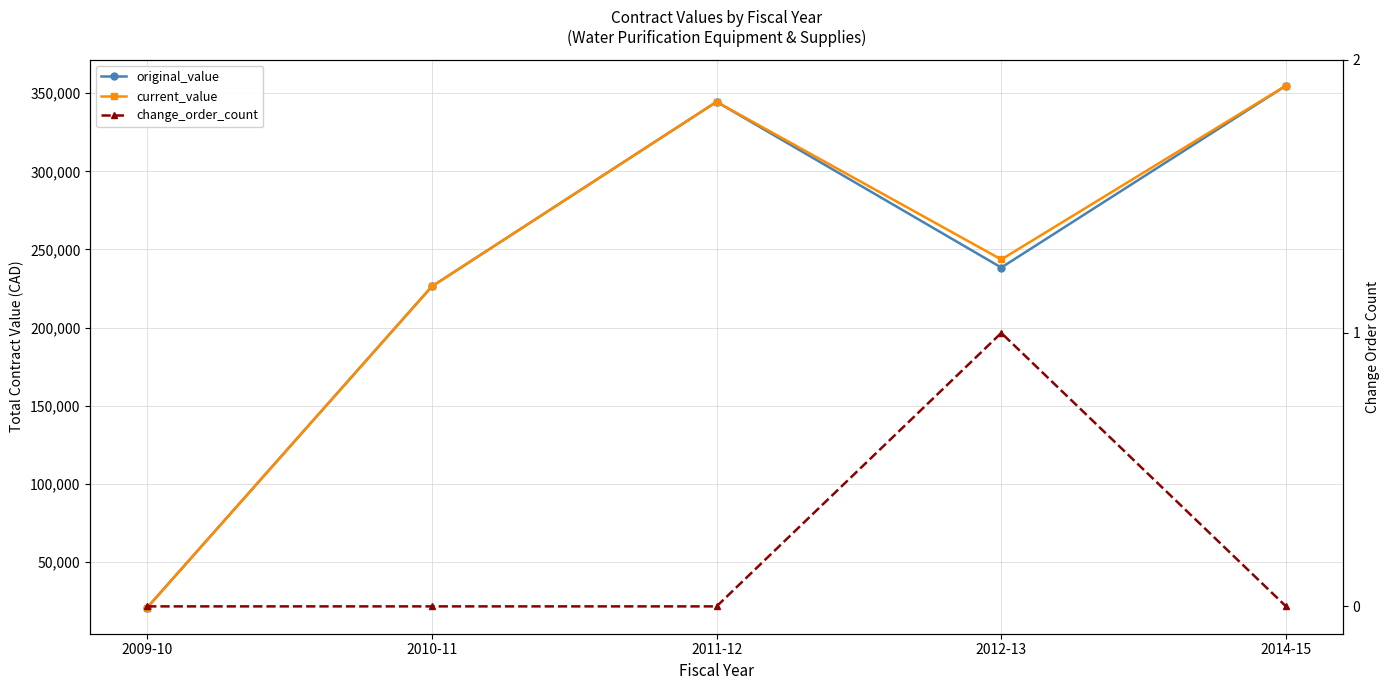

At which label does original_value first exceed 238392?

2011-12